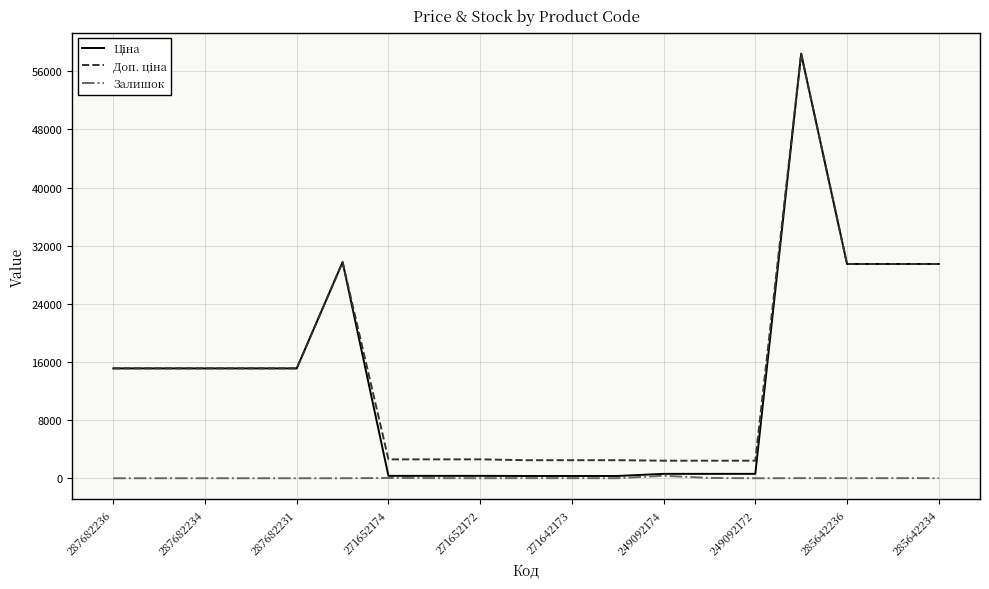

What is the maximum value shown in the chart?

58426.5